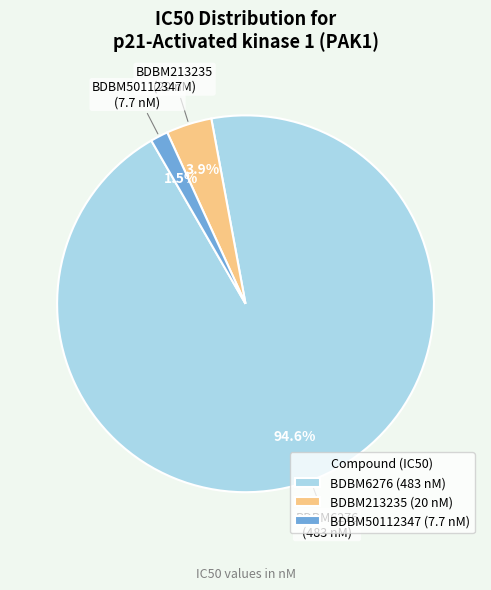

To the nearest percent, what is the difference between the largest and smallest slice percentages?

93%